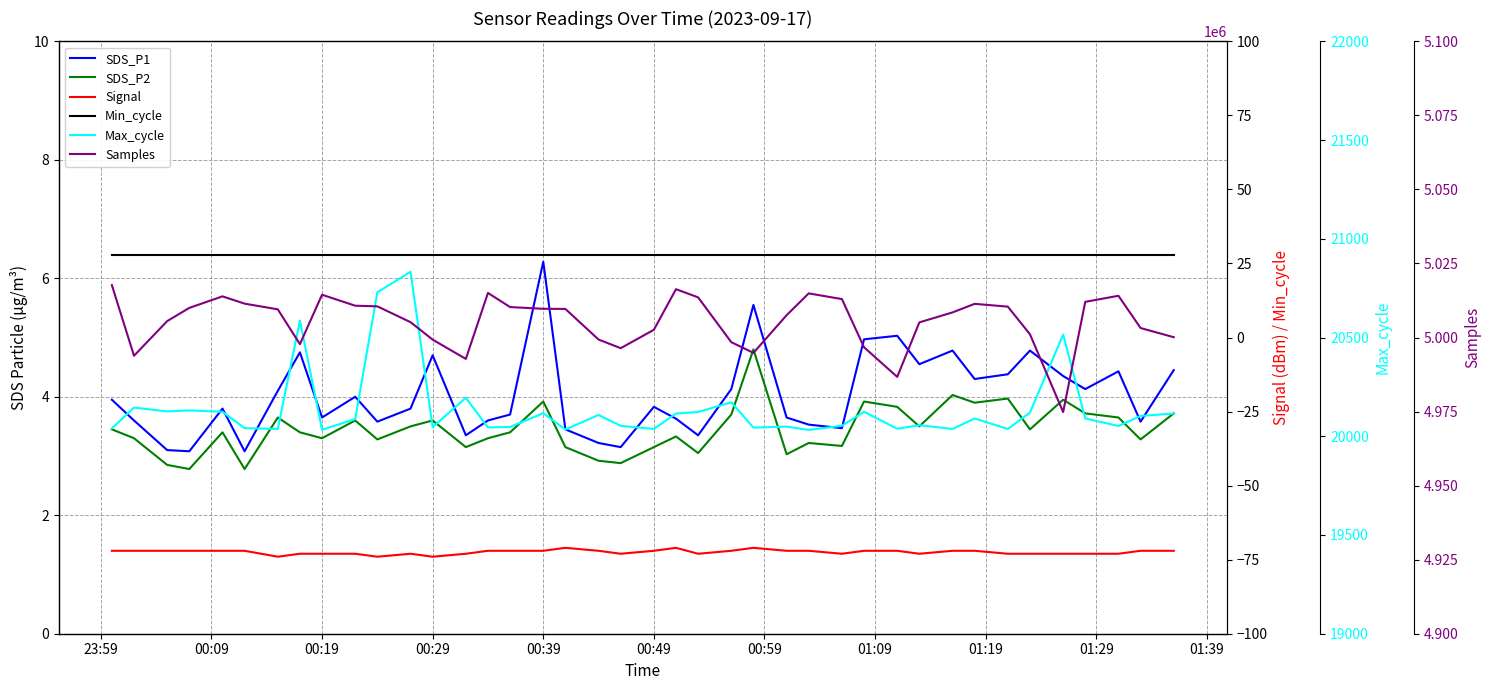

What are all the series names shown in the legend?

SDS_P1, SDS_P2, Signal, Min_cycle, Max_cycle, Samples